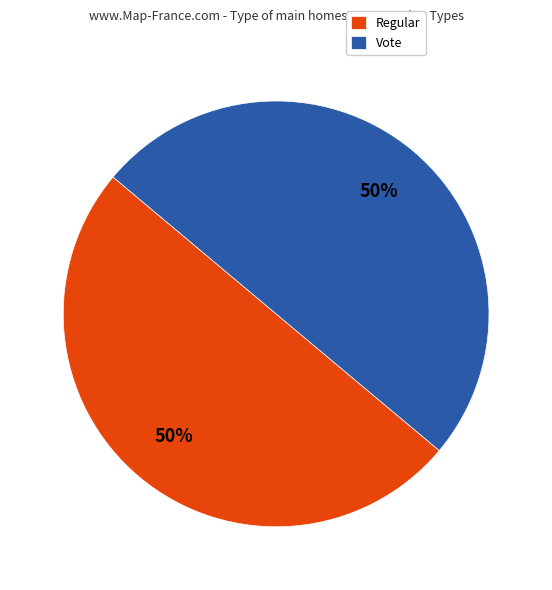

To the nearest percent, what is the combined percentage of Vote and Regular?

100%